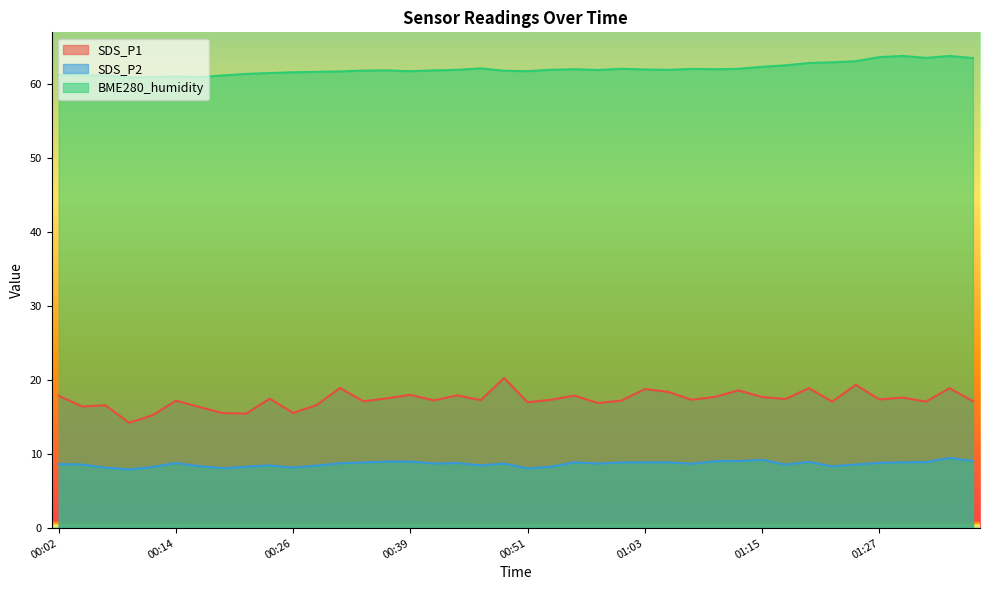

What is the maximum value shown in the chart?

63.8